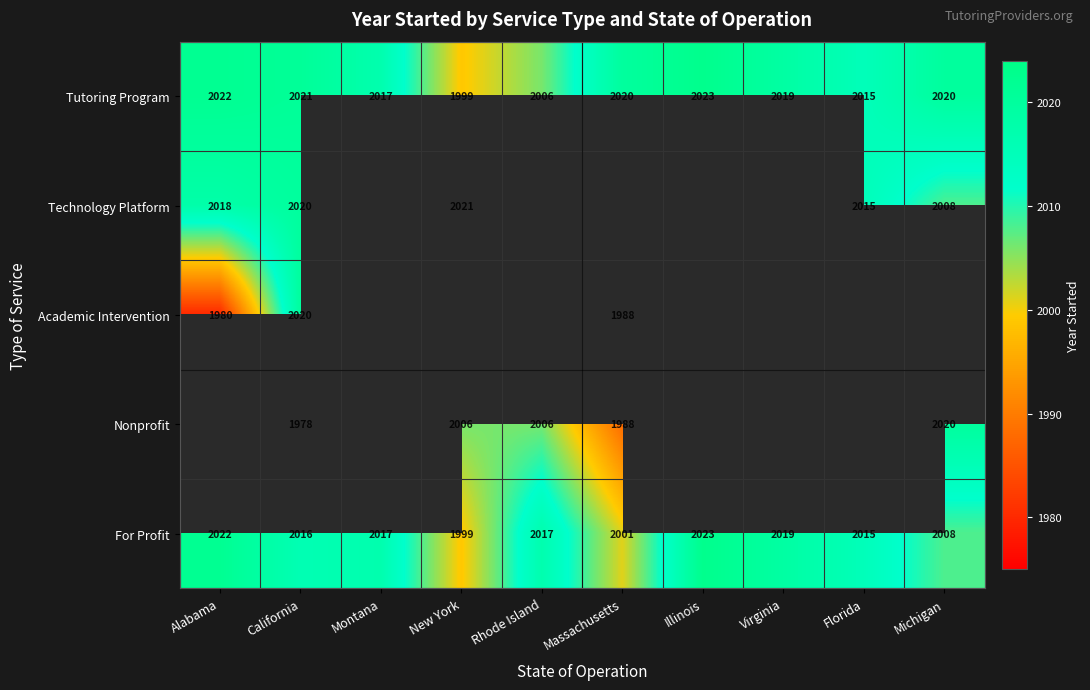

Is the value of Technology Platform at Alabama greater than the value of Nonprofit at New York?

Yes